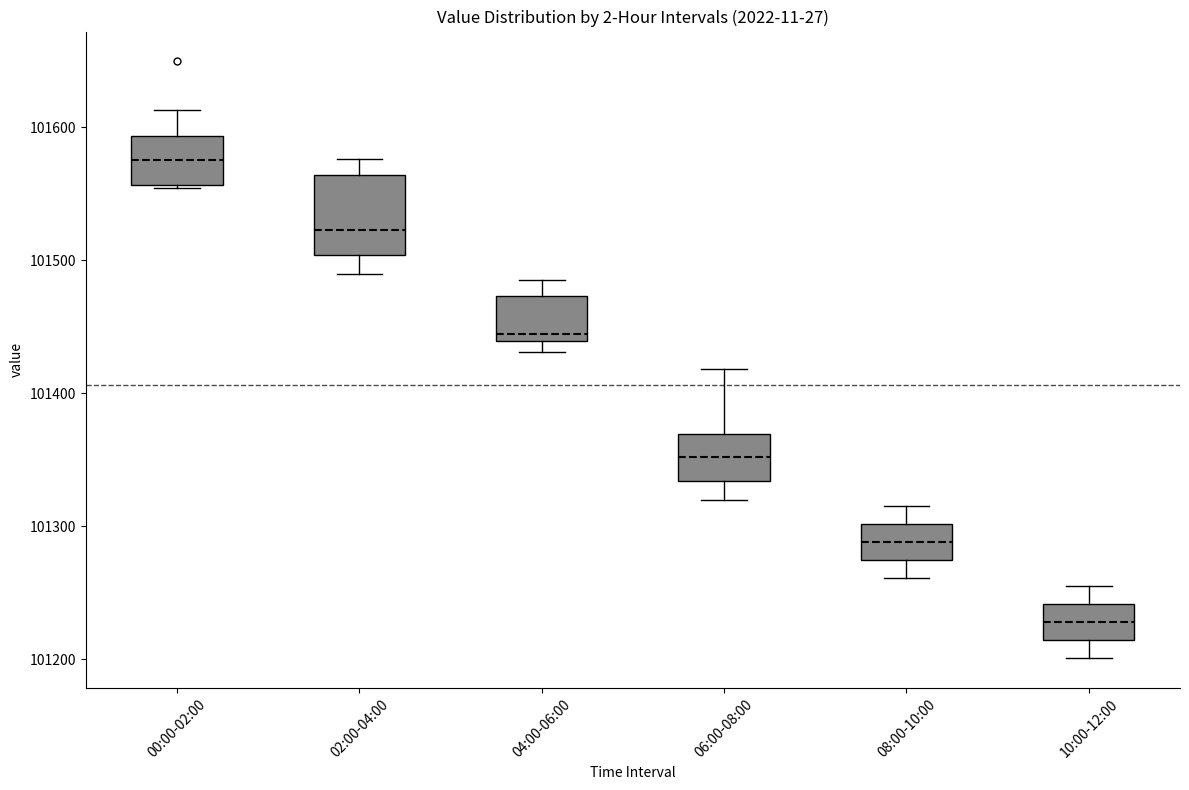

Which box has the highest median line?

00:00-02:00